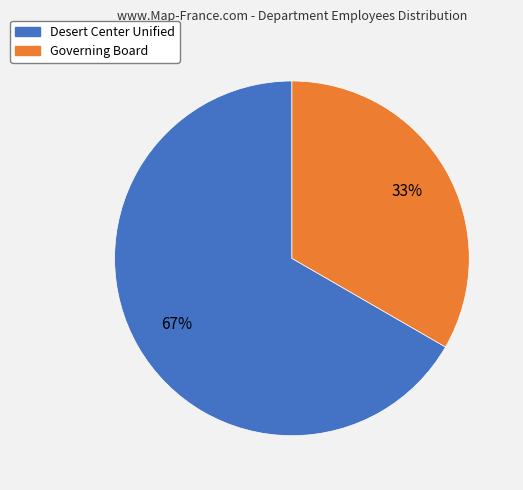

To the nearest percent, what is the average slice percentage?

50%